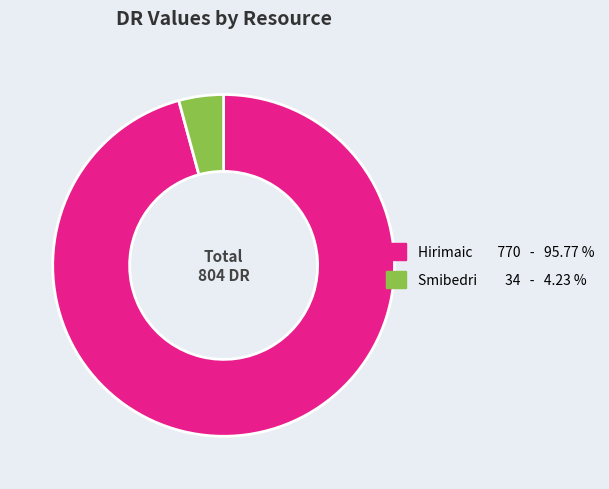

The Hirimaic slice represents 96% of the pie. True or false?

True